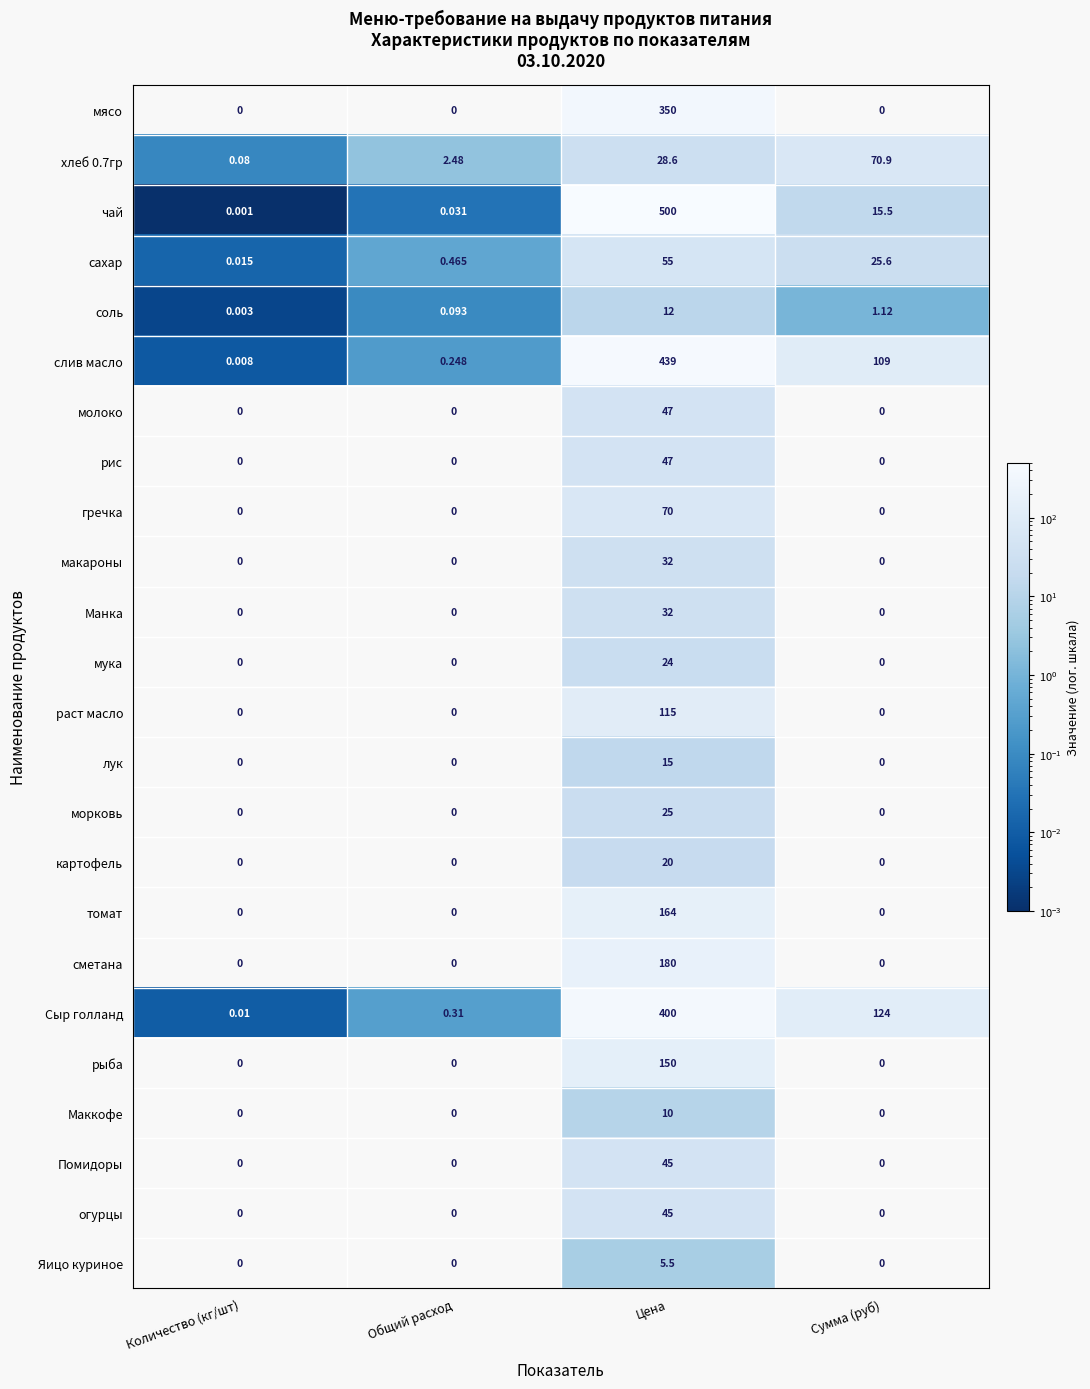

Which label corresponds to the largest value in the chart?

Цена